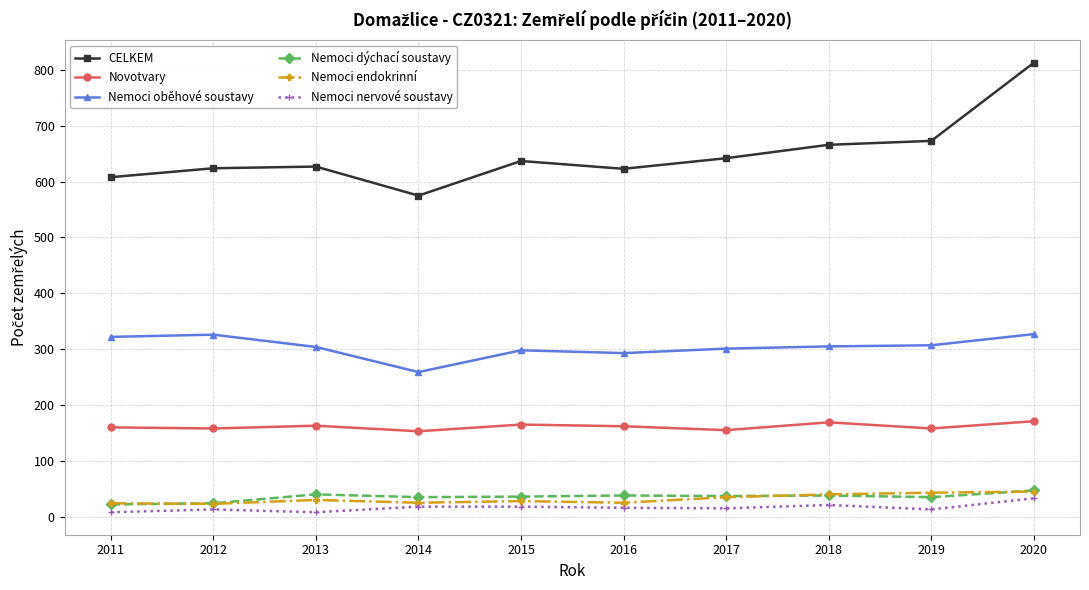

Does the chart display data point markers on the line(s)?

Yes